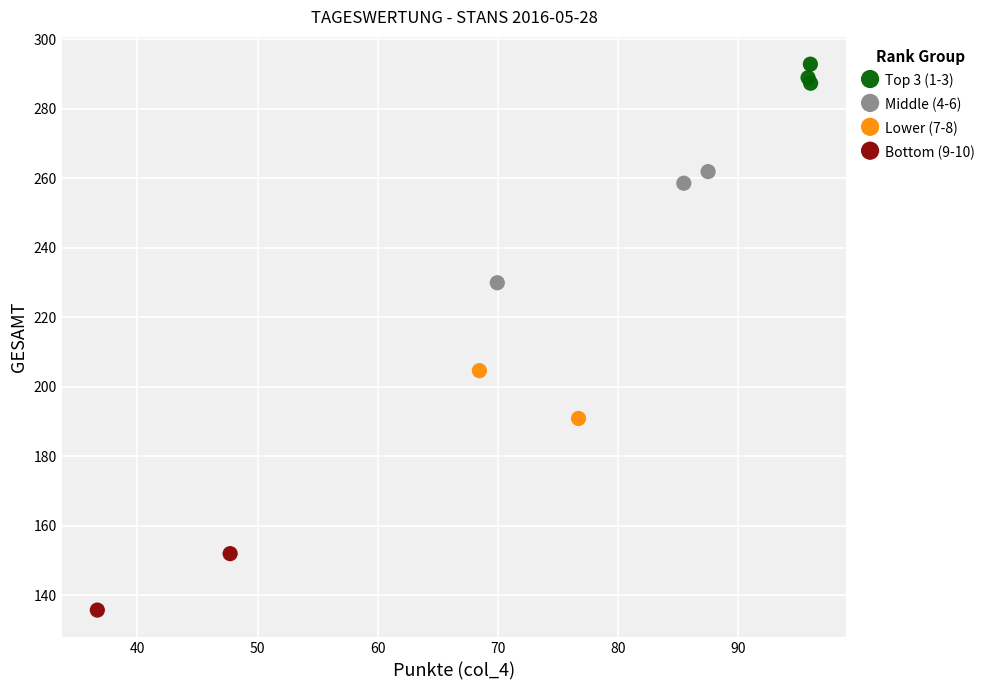

What are all the series names shown in the legend?

Top 3 (1-3), Middle (4-6), Lower (7-8), Bottom (9-10)